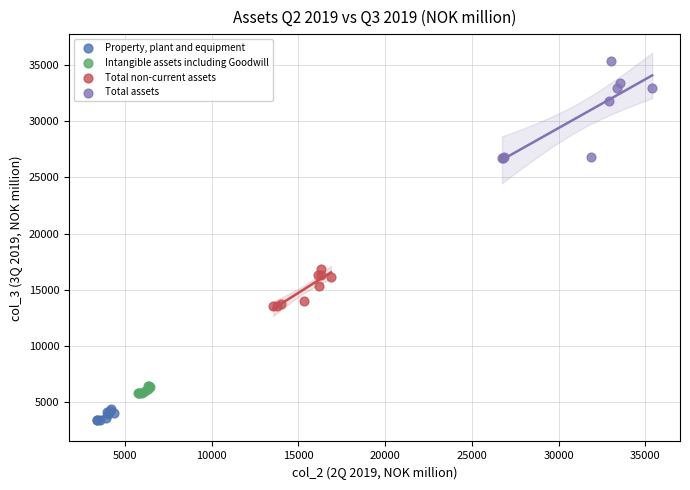

Which series contains the highest Y value?

Total assets